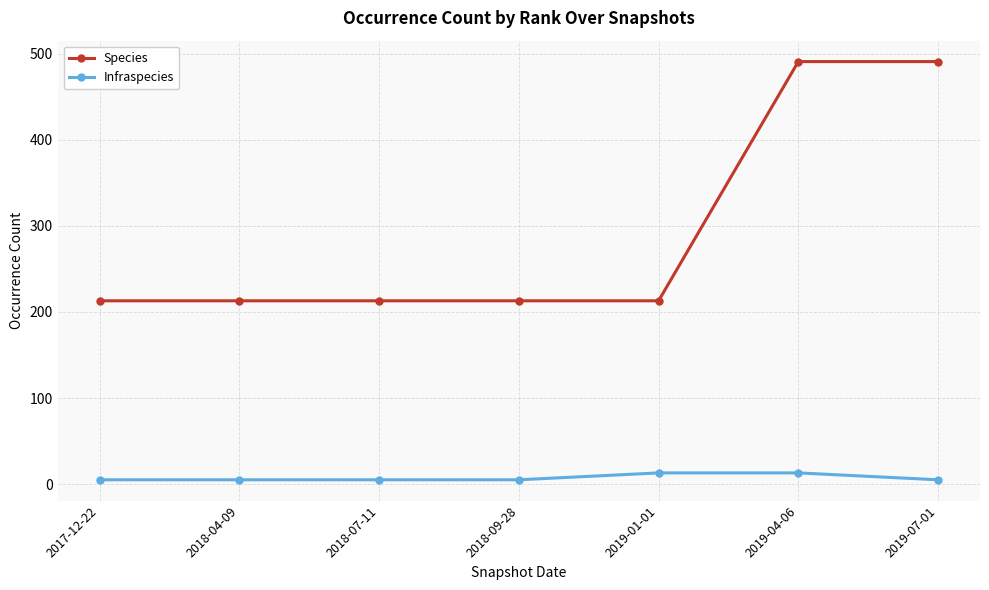

Reading right to left, transcribe all the data shown in this chart.

Species: 491	491	213	213	213	213	213
Infraspecies: 5	13	13	5	5	5	5